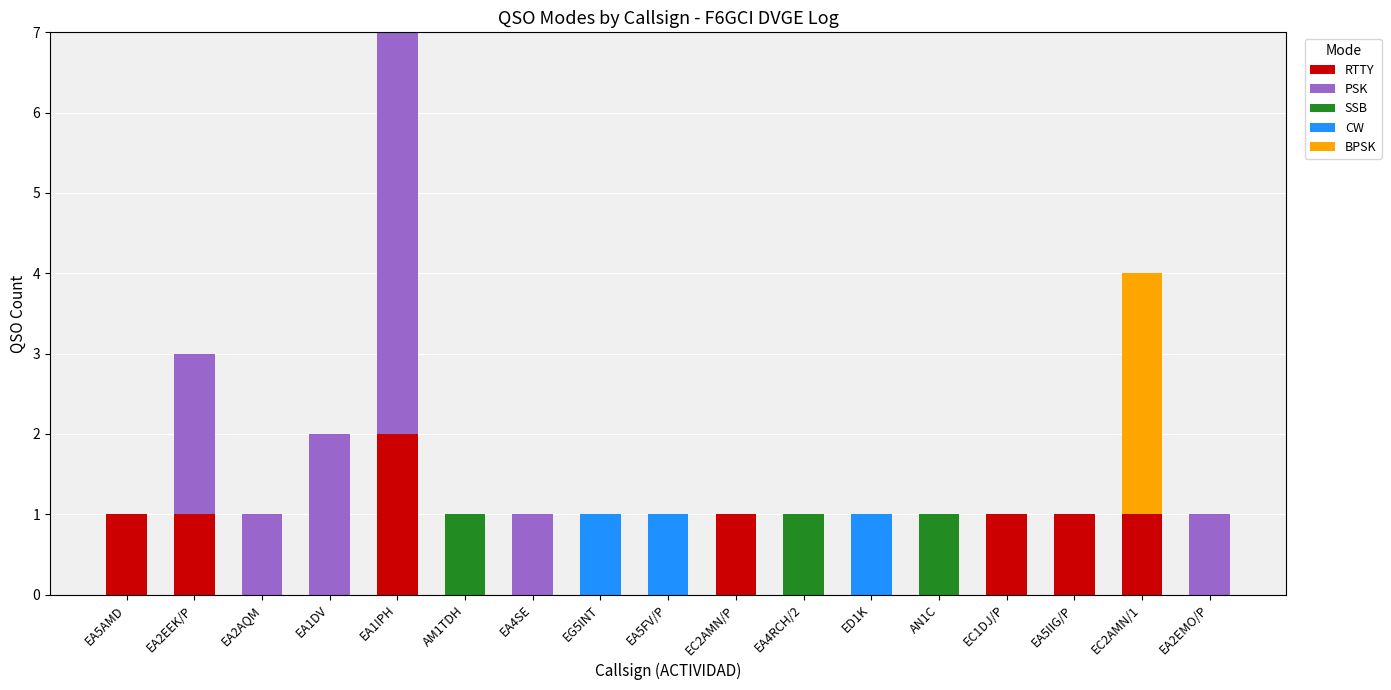

How many categories are shown in the chart?

17